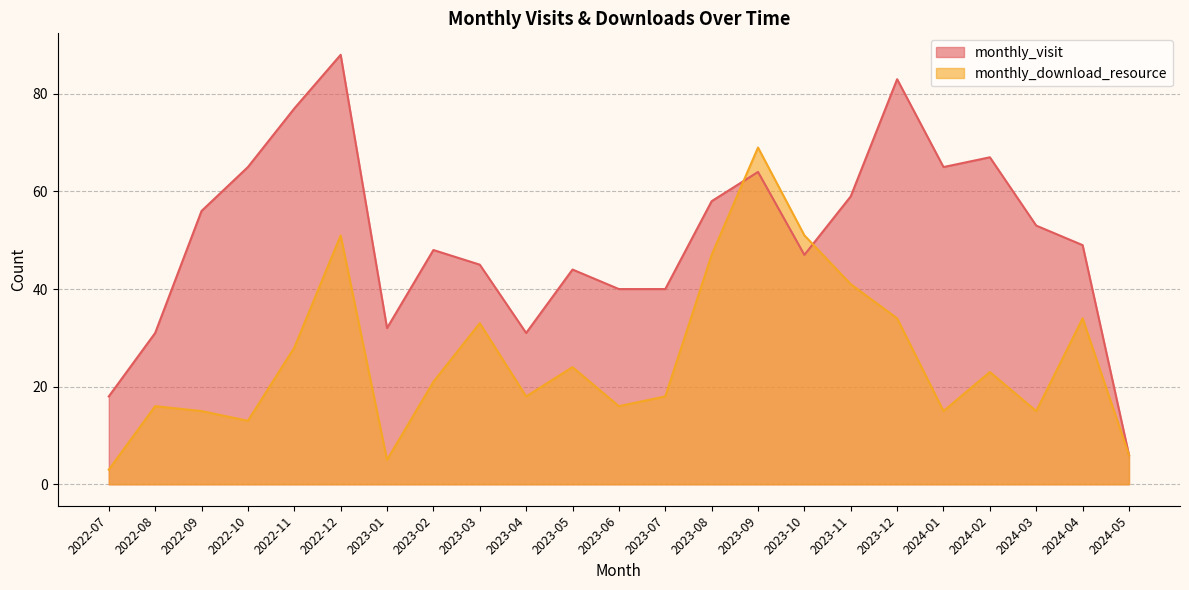

What is the sum of all monthly_visit values?

1166